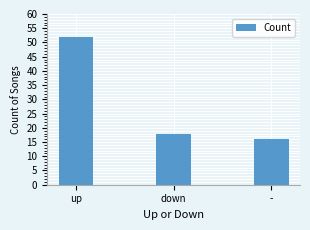

What position from the left is up?

1